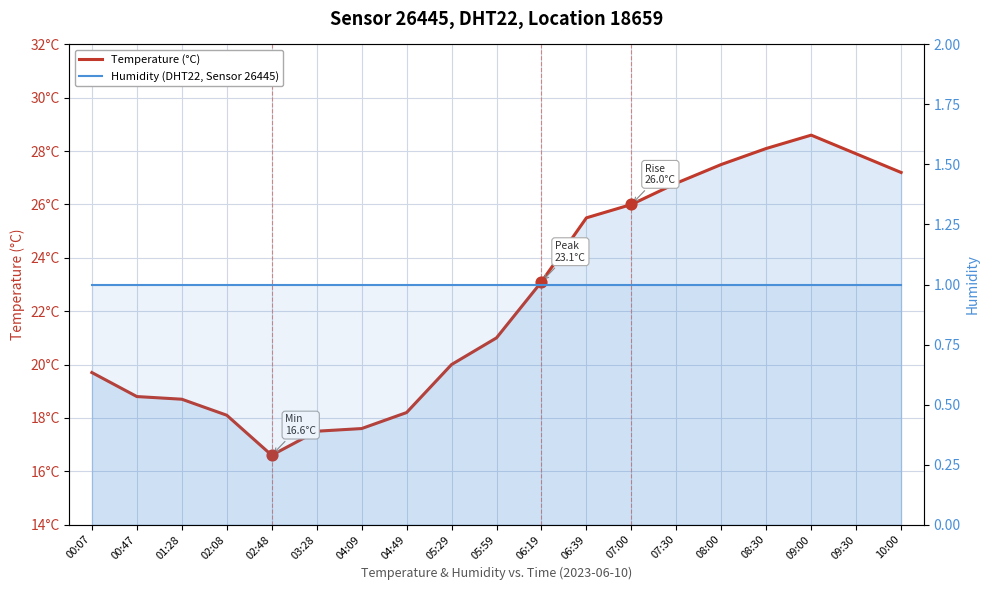

What are all the series names shown in the legend?

Temperature (°C), Humidity (DHT22, Sensor 26445)